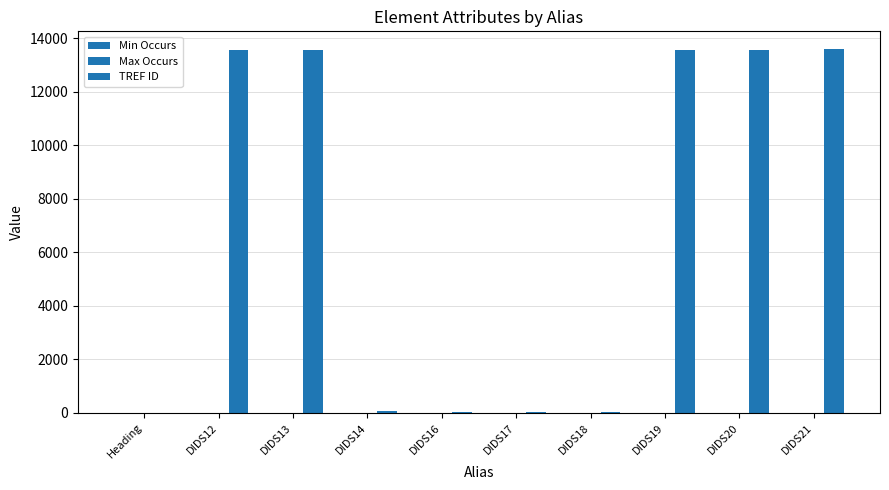

How many Min Occurs values are between 0 and 1?

10